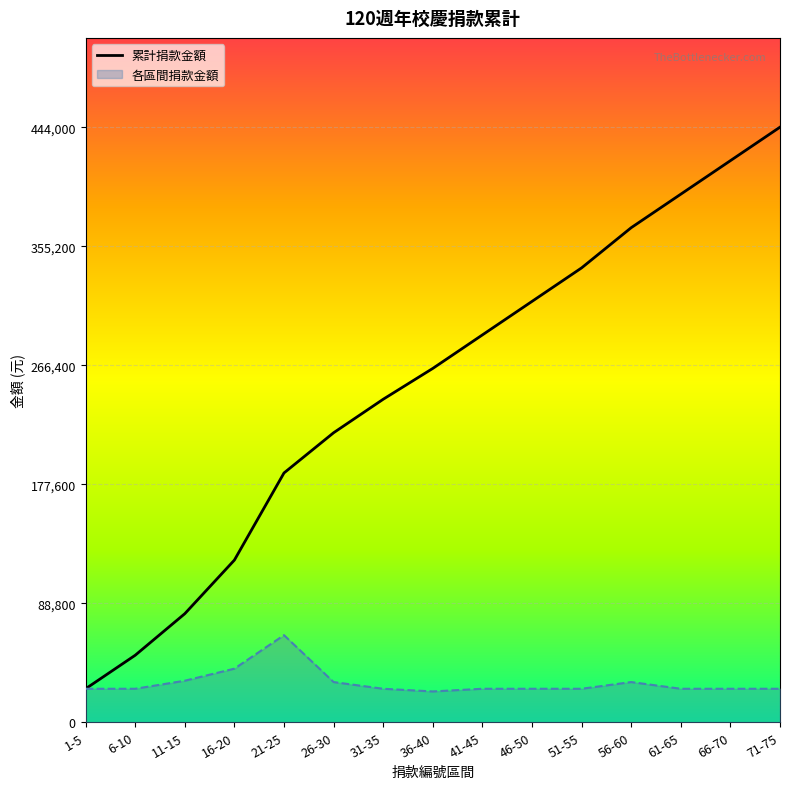

True or false: the data shows 134889 at 11-15.

False